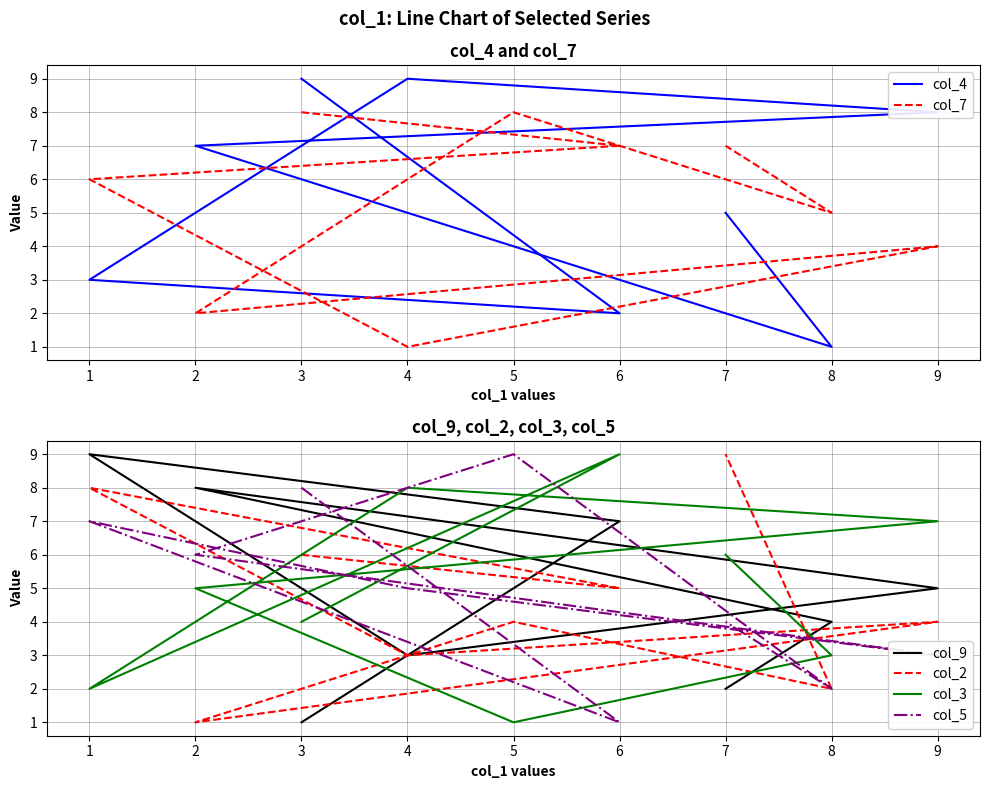

Does the chart have visible grid lines?

Yes